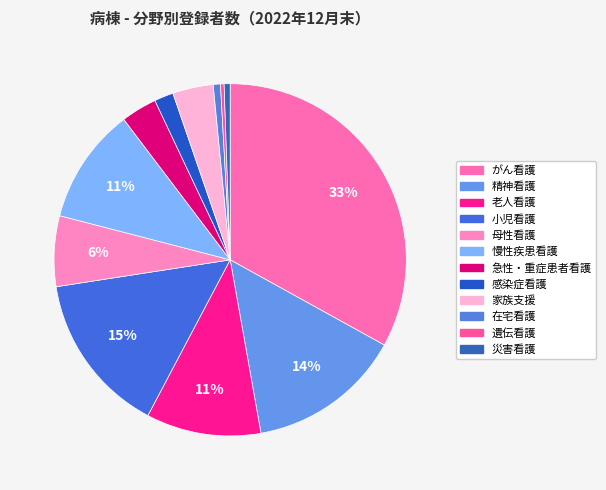

Which slice is the largest?

がん看護